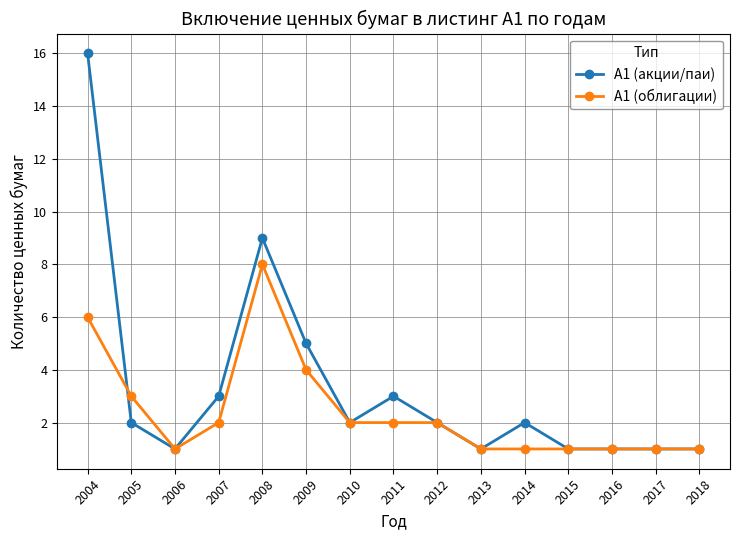

True or false: А1 (акции/паи) has a value of 3 at 2011.

True